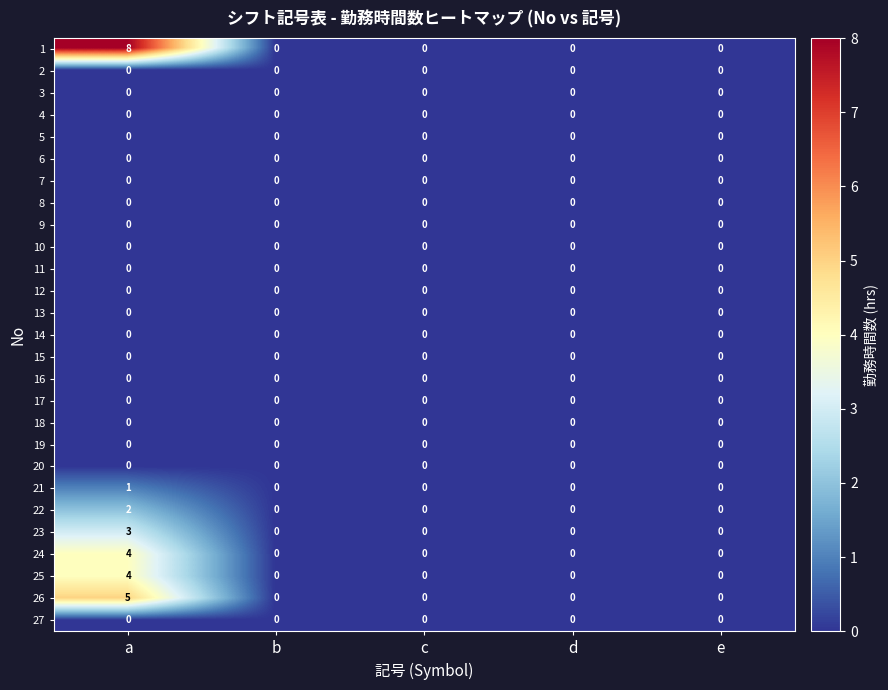

At which category does the chart reach its peak across all series?

a